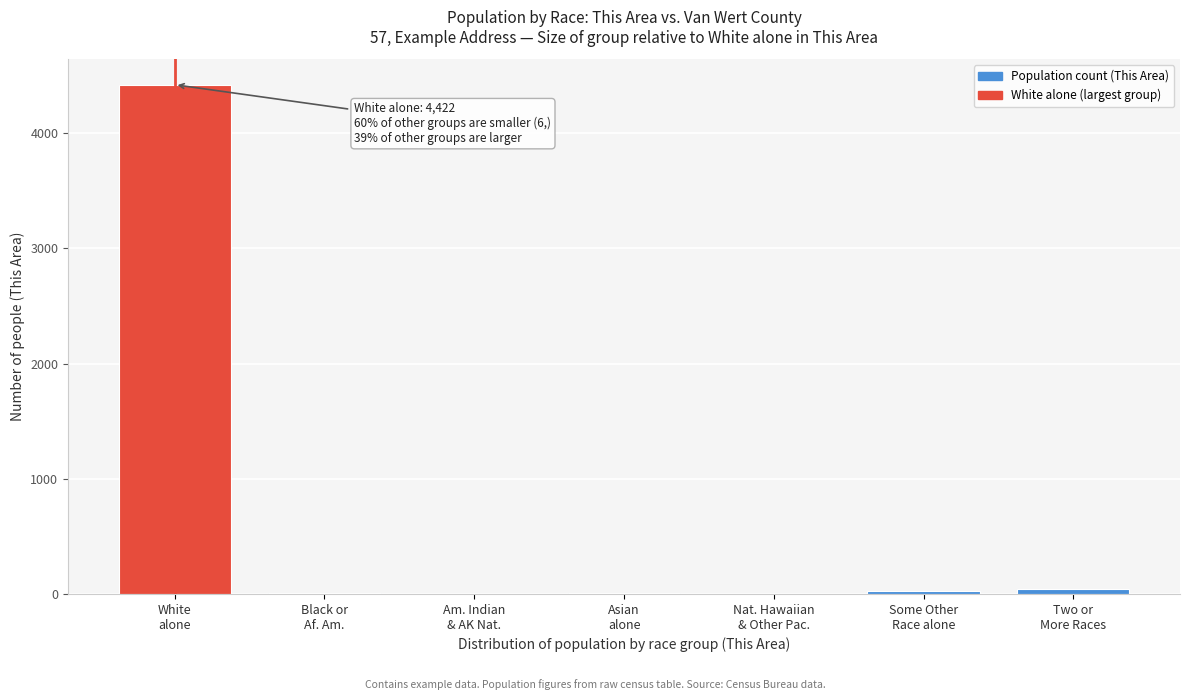

What is the greatest value displayed?

4422